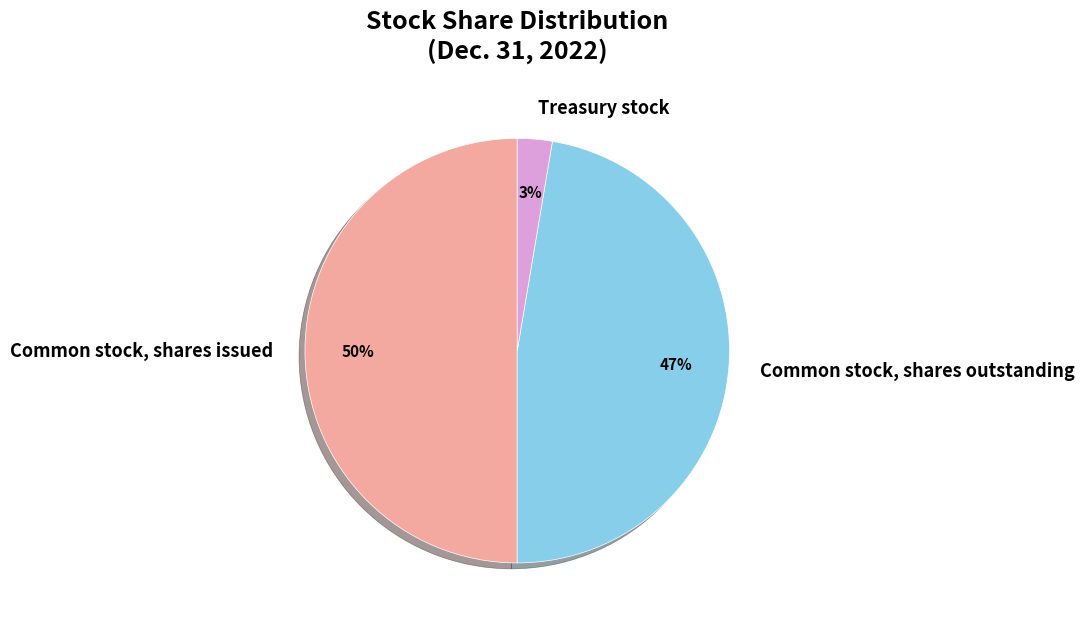

Is it true that Common stock, shares issued is 50% of the pie?

True